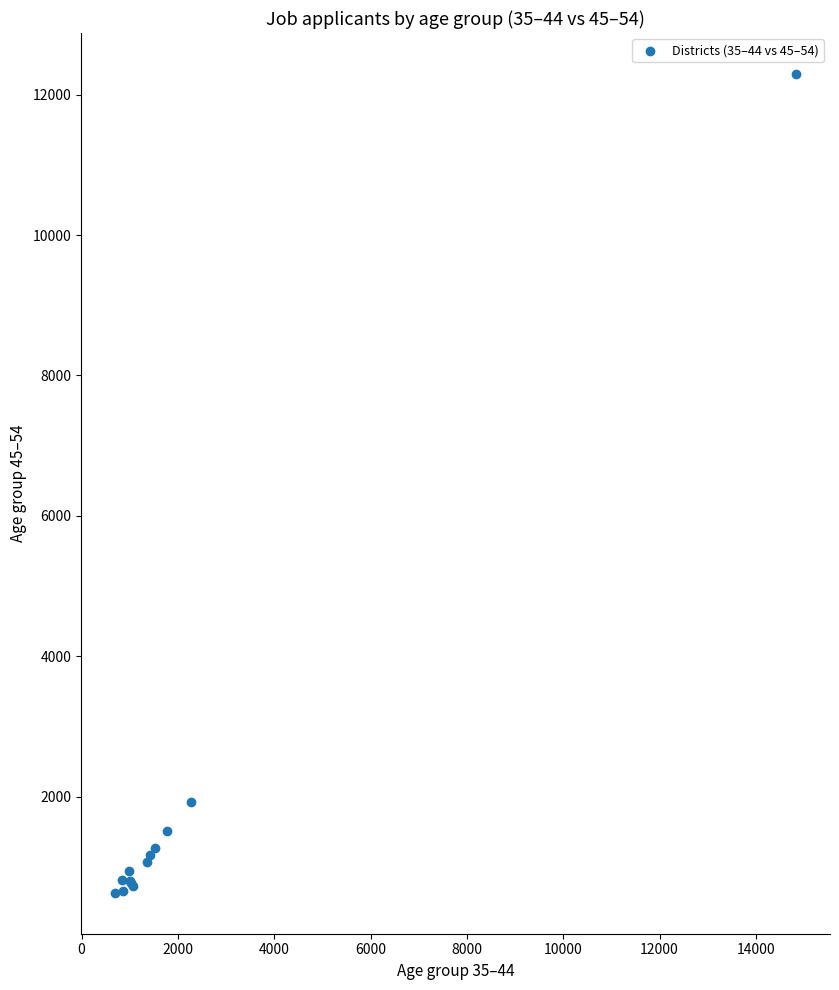

What Y value in the scatter plot is closest to 6463?

1919